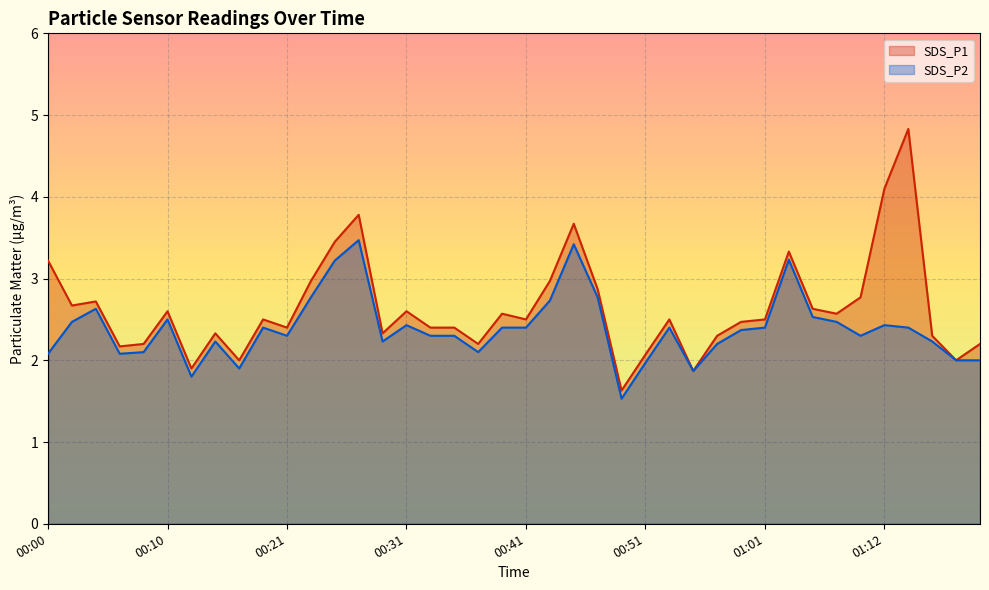

In SDS_P1 line, how many points are higher than both neighbors (excluding endpoints)?

11